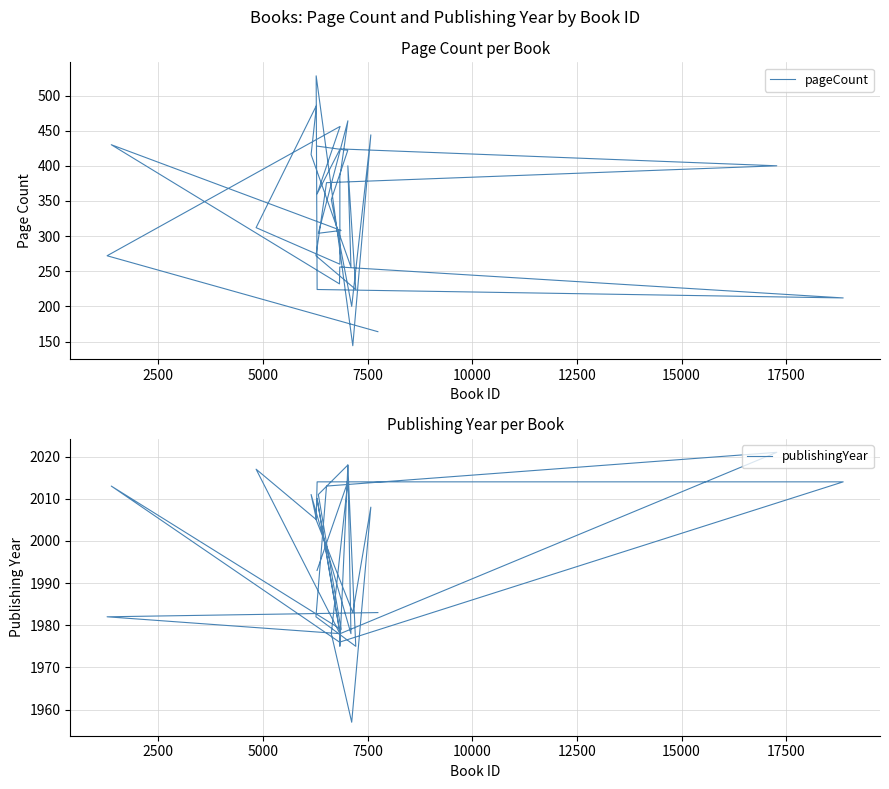

True or false: pageCount and publishingYear intersect in this chart.

False